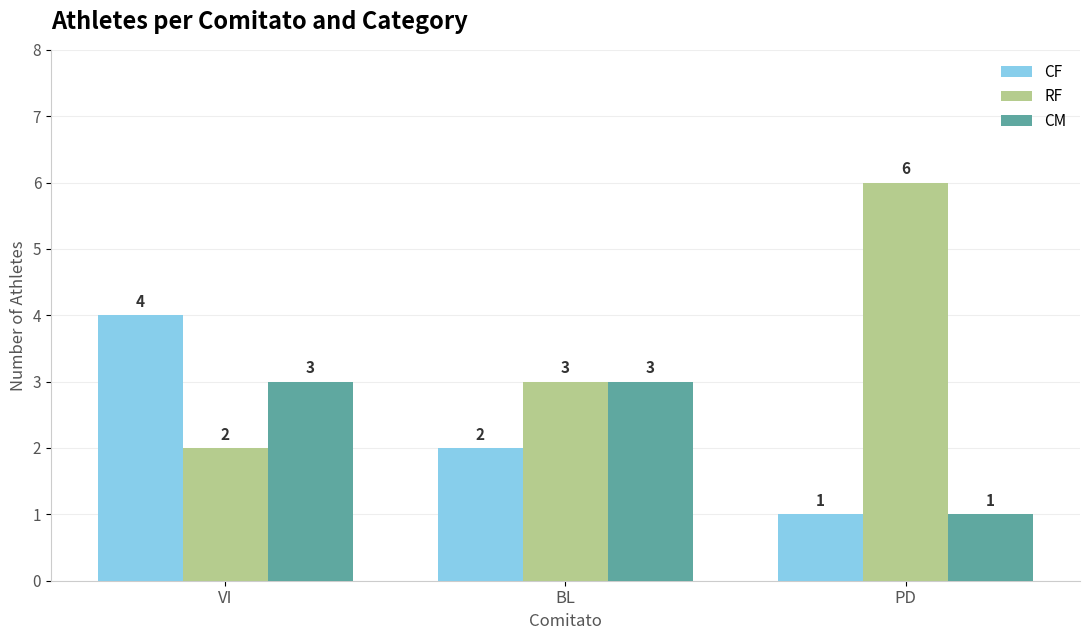

What is the label of the 2nd bar from the right?

BL